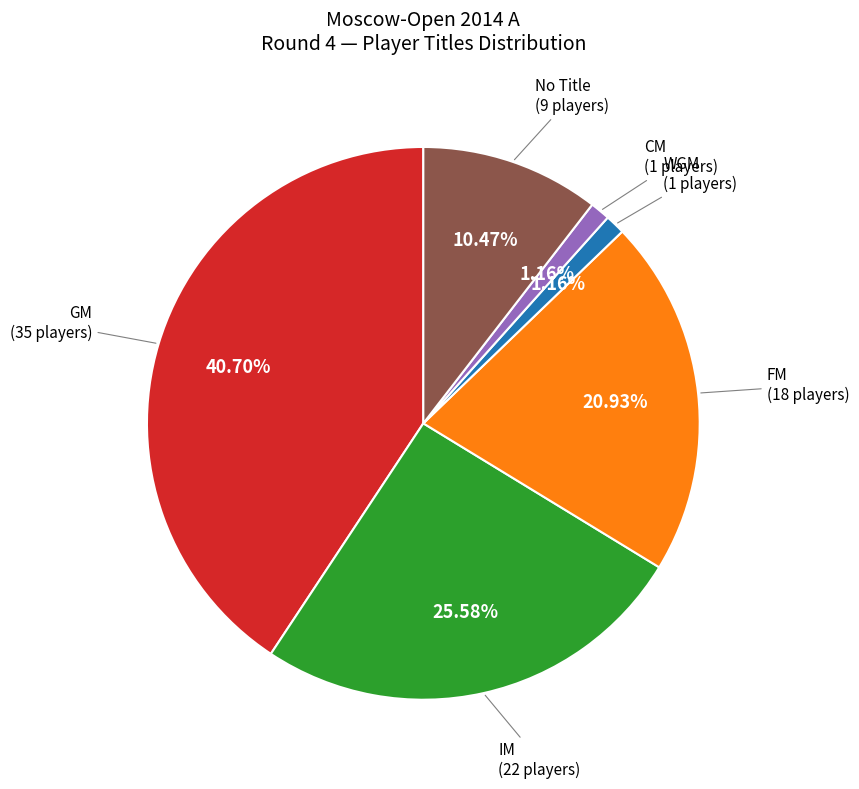

Does any single category account for the majority?

No